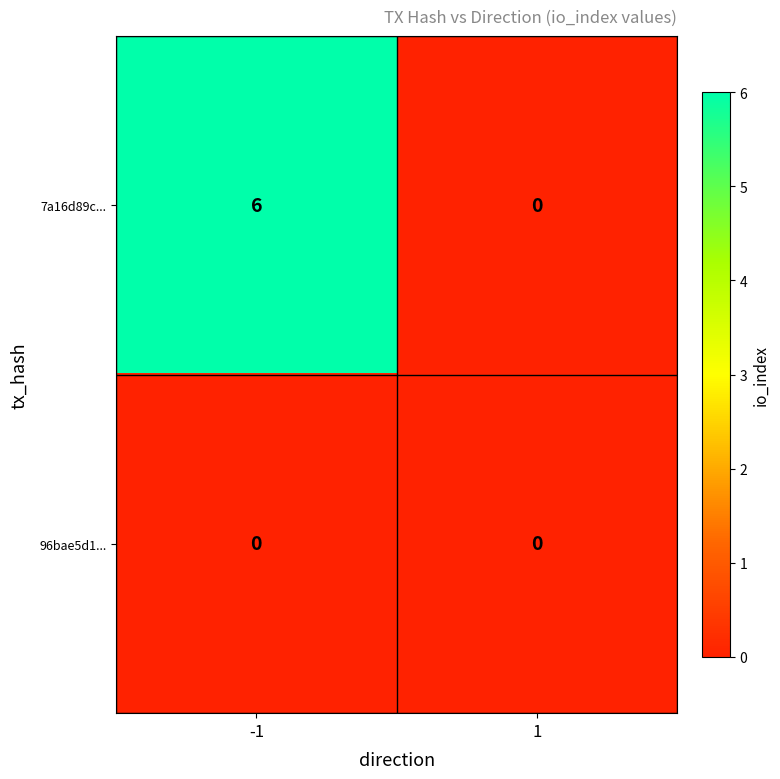

Which series has the largest total across all categories?

7a16d89c...